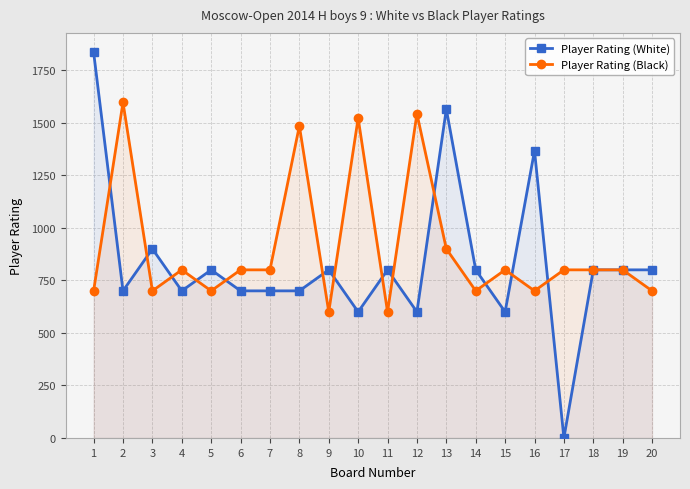

Reading right to left, what are all the values shown in this chart?

Player Rating (White): 800	800	800	0	1367	600	800	1565	600	800	600	800	700	700	700	800	700	900	700	1836
Player Rating (Black): 700	800	800	800	700	800	700	900	1543	600	1522	600	1485	800	800	700	800	700	1597	700